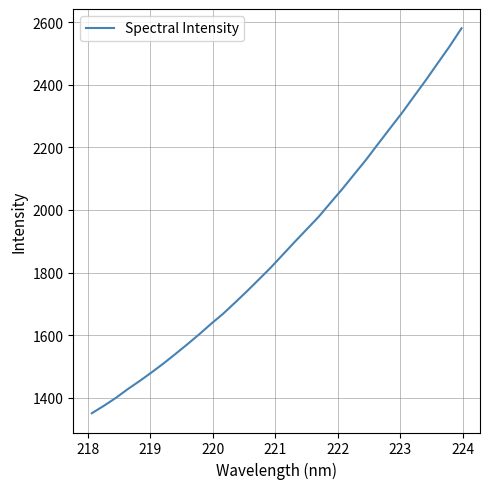

What is the maximum value shown in the chart?

2580.6